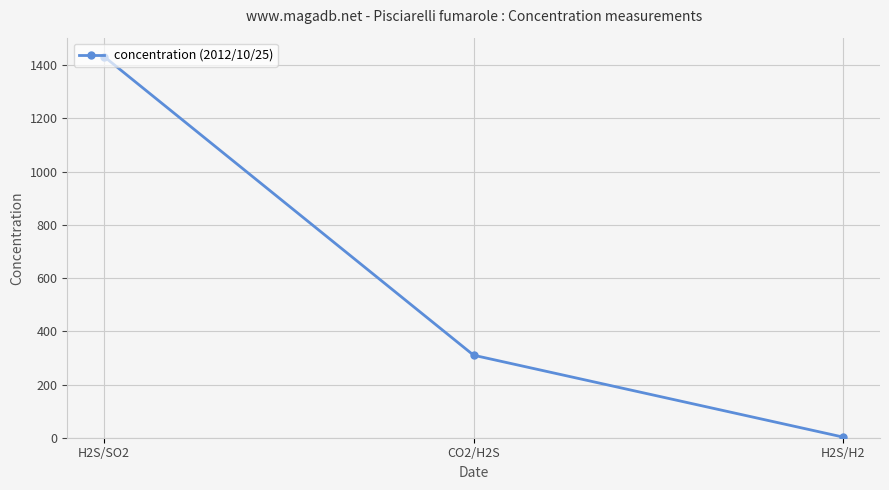

How many lines are shown in the chart?

1